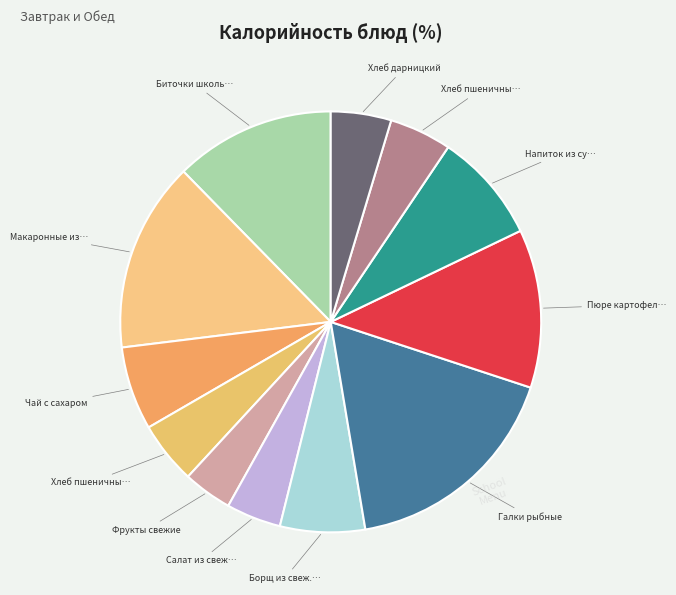

What is the smallest slice in the pie chart?

Фрукты свежие